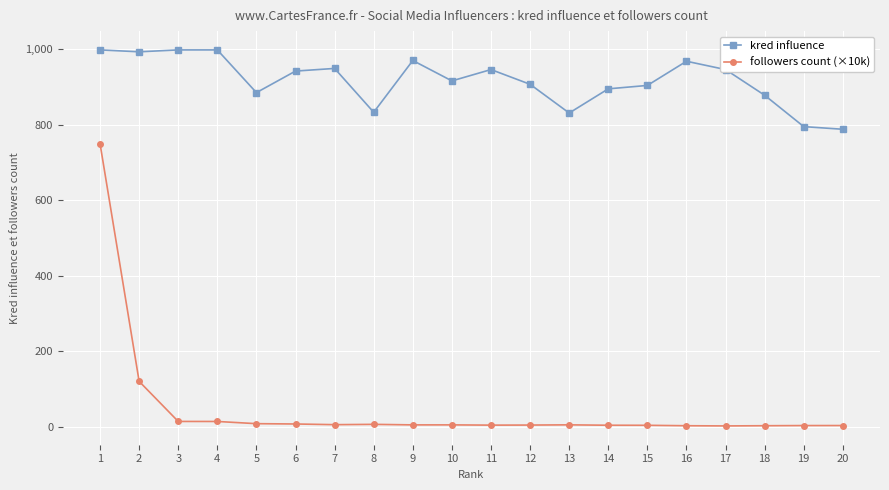

True or false: kred influence and followers count (×10k) cross at least once.

False